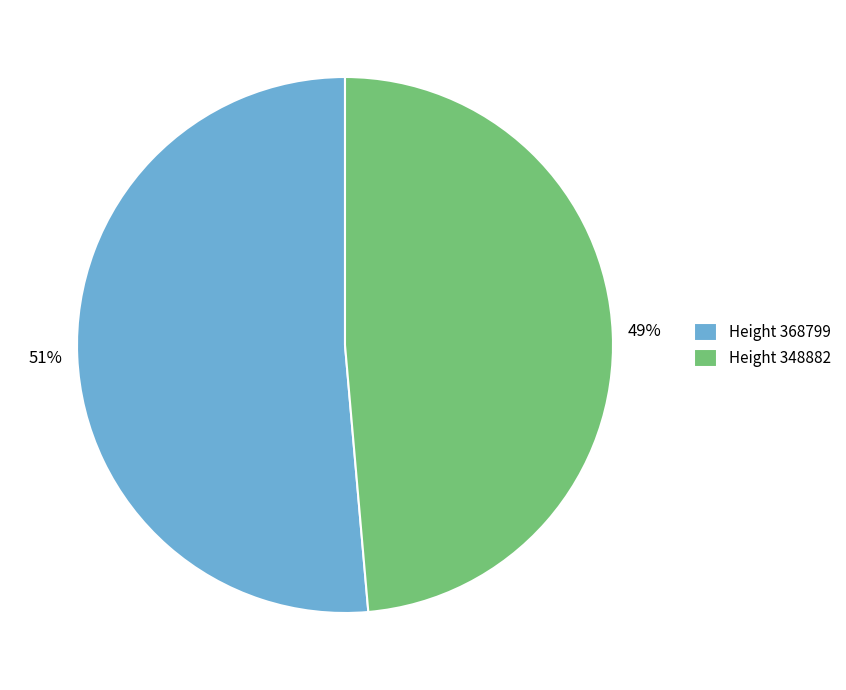

Which has a higher value, Height 348882 or Height 368799?

Height 368799